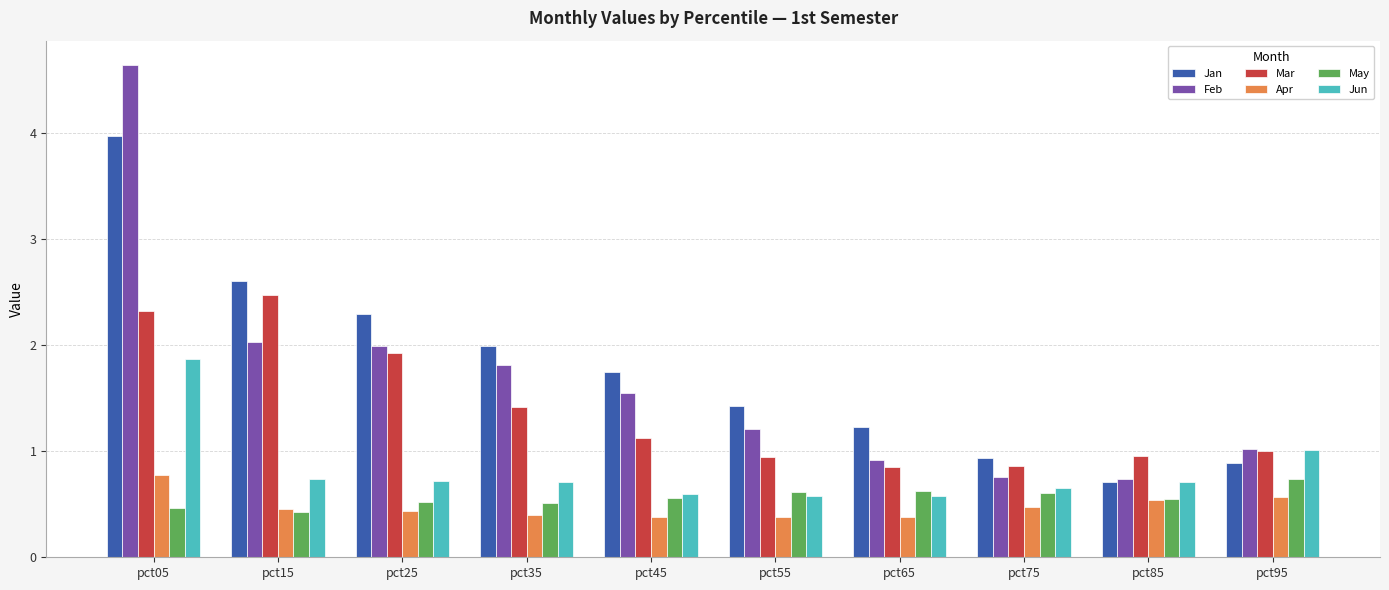

What is the difference between the highest and lowest values at pct15?

2.2